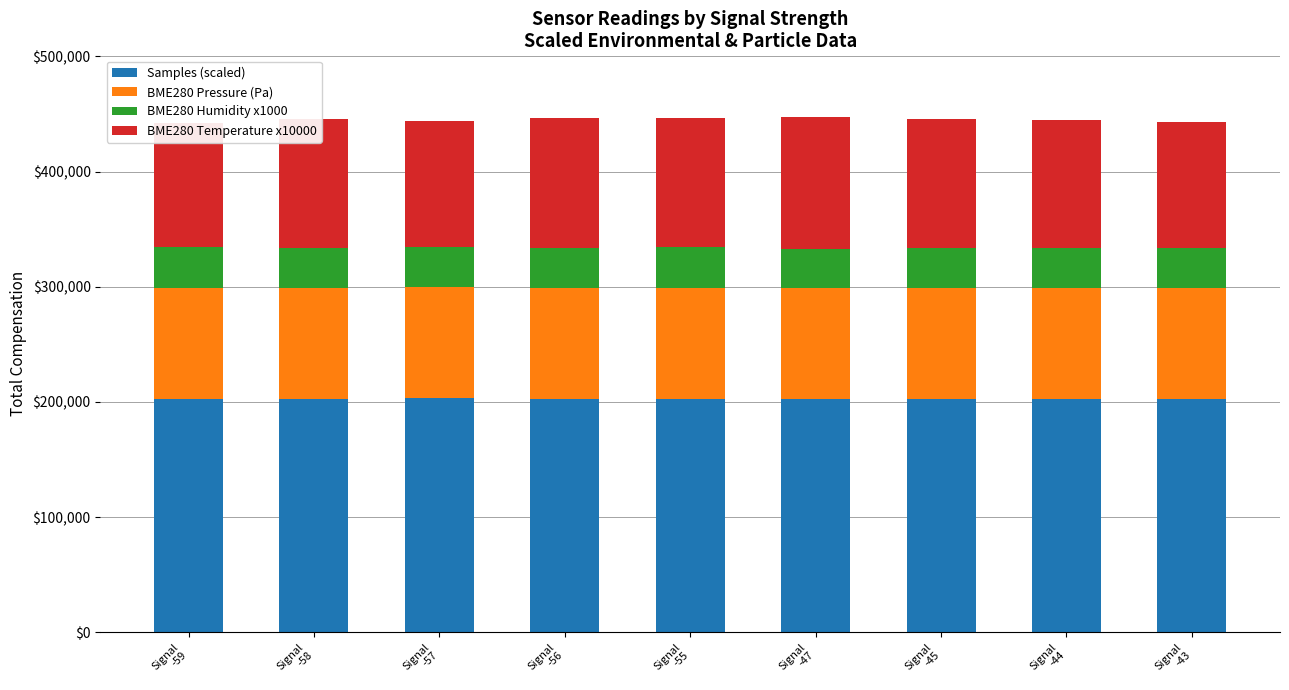

Reading left to right, transcribe all the data shown in this chart.

Samples (scaled): Signal
-59=202731.0	Signal
-58=202660.9	Signal
-57=203281.1	Signal
-56=202724.4	Signal
-55=202672.4	Signal
-47=202611.2	Signal
-45=202577.4	Signal
-44=202550.7	Signal
-43=202481.3
BME280 Pressure (Pa): Signal
-59=96405.8	Signal
-58=96394.8	Signal
-57=96399.7	Signal
-56=96400.4	Signal
-55=96401.0	Signal
-47=96446.2	Signal
-45=96446.7	Signal
-44=96441.2	Signal
-43=96438.0
BME280 Humidity x1000: Signal
-59=35190.0	Signal
-58=34710.0	Signal
-57=35000.0	Signal
-56=34570.0	Signal
-55=34990.0	Signal
-47=34090.0	Signal
-45=34590.0	Signal
-44=34690.0	Signal
-43=34980.0
BME280 Temperature x10000: Signal
-59=108100.0	Signal
-58=111900.0	Signal
-57=109400.0	Signal
-56=112500.0	Signal
-55=112700.0	Signal
-47=114100.0	Signal
-45=112300.0	Signal
-44=111000.0	Signal
-43=109300.0